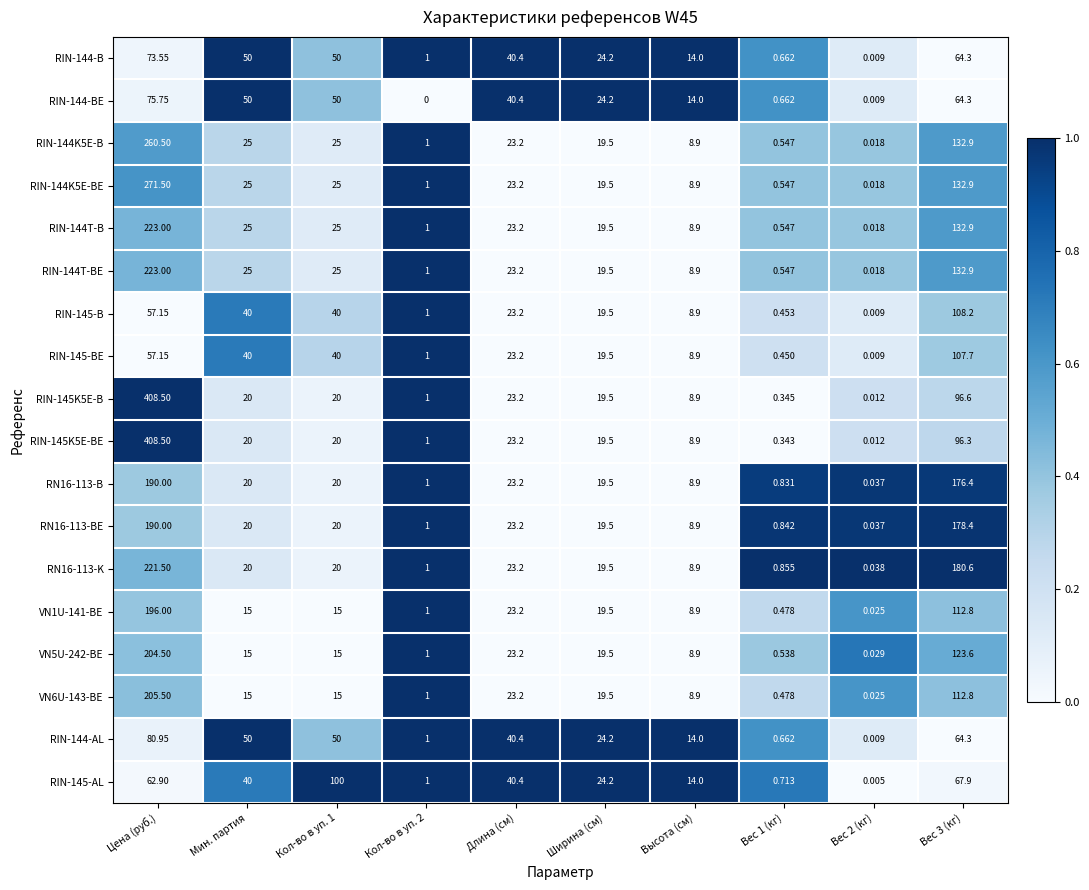

Where is RIN-144-B nearest to the value 36?

Длина (см)